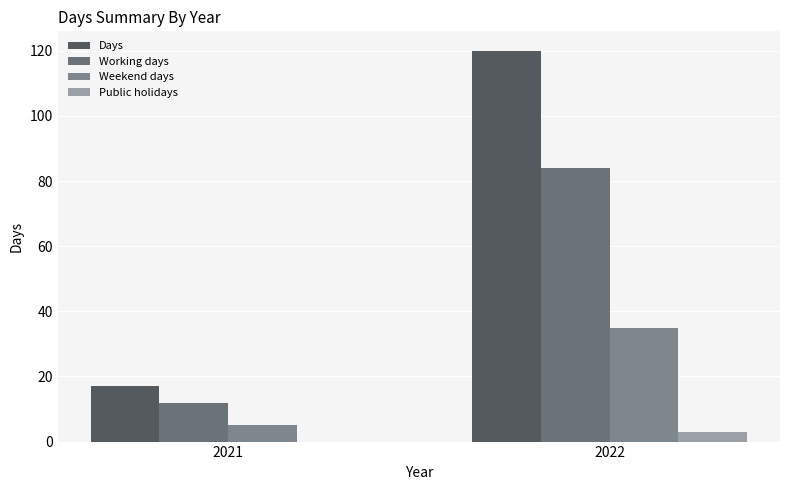

At 2022, list the series in order from largest to smallest.

Days, Working days, Weekend days, Public holidays